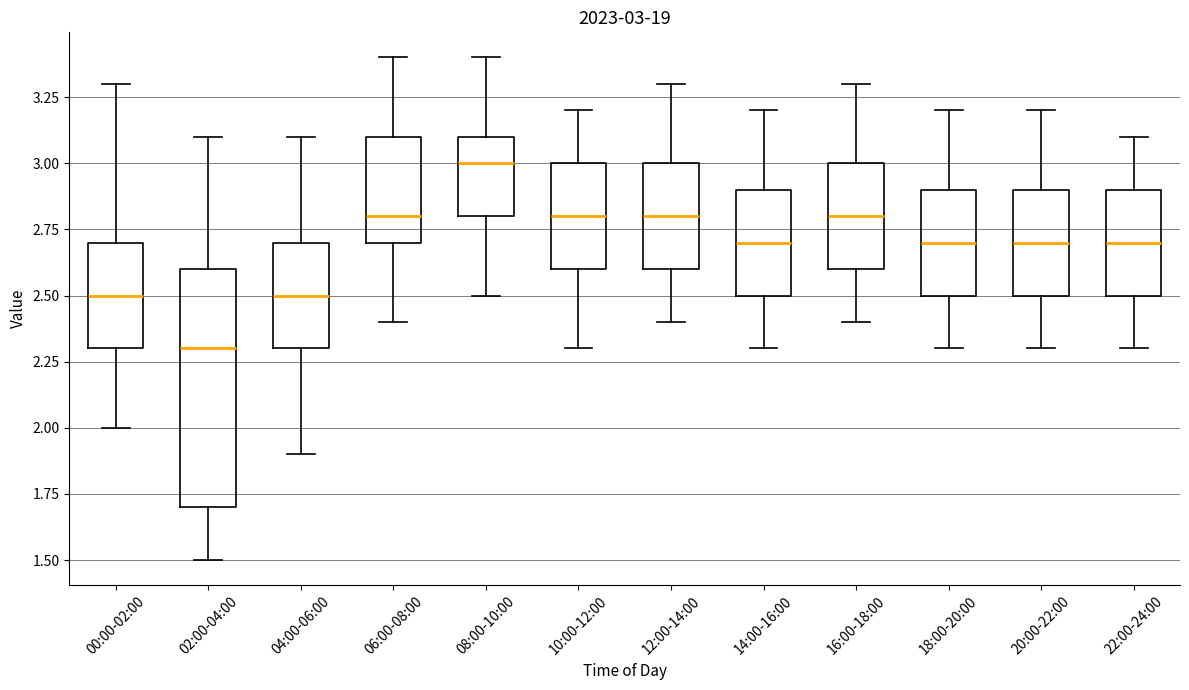

Comparing the boxes themselves (not the whiskers), which one is the tallest?

02:00-04:00